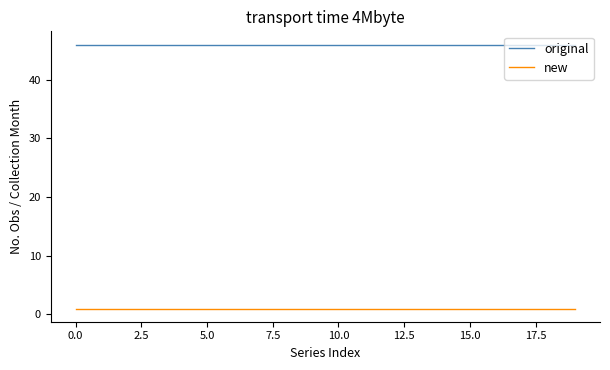

List the series in order of their overall mean, lowest first.

new, original